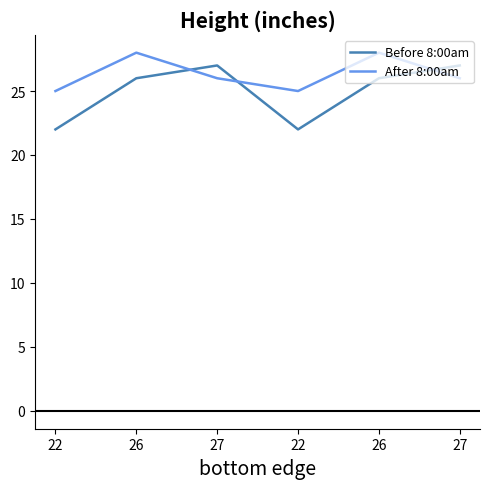

What is the sum of the After 8:00am values at 26 and 22?

53